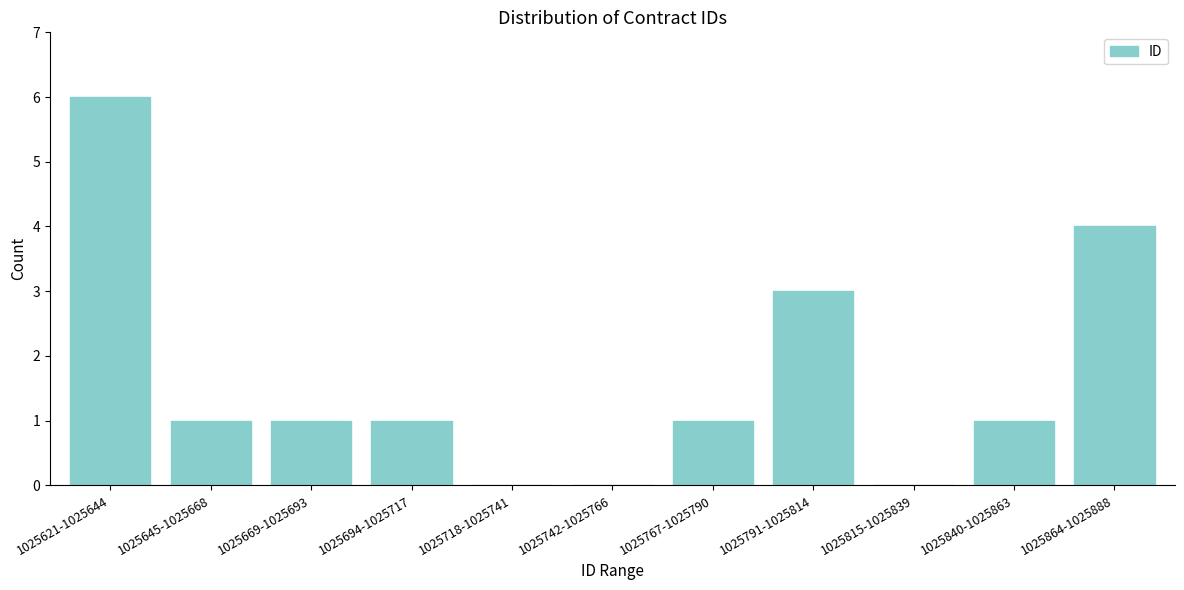

Reading right to left, transcribe all the data shown in this chart.

1025864-1025888=4	1025840-1025863=1	1025815-1025839=0	1025791-1025814=3	1025767-1025790=1	1025742-1025766=0	1025718-1025741=0	1025694-1025717=1	1025669-1025693=1	1025645-1025668=1	1025621-1025644=6